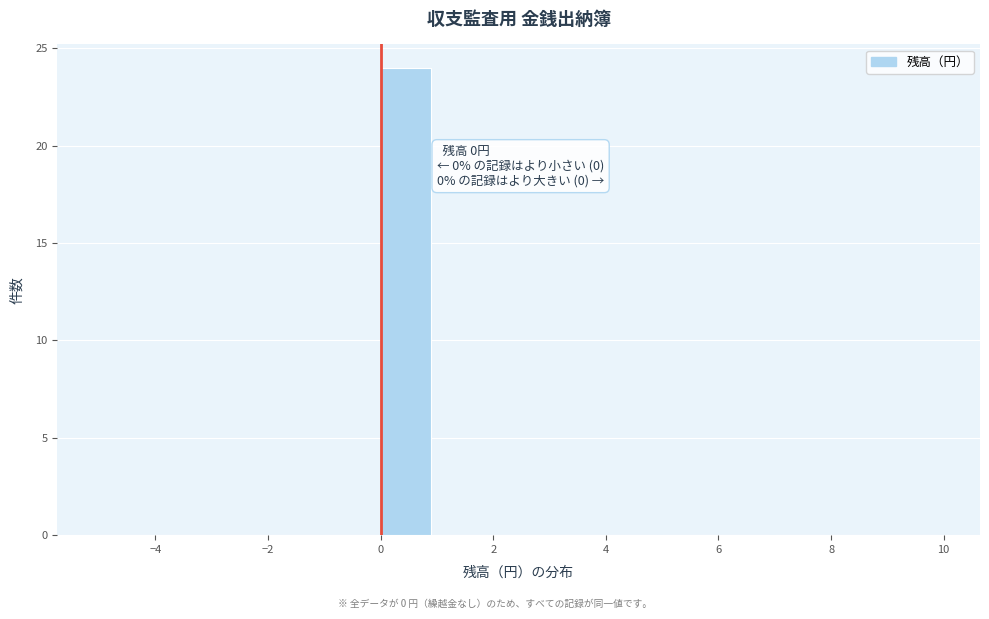

Which range on the x-axis has the tallest bar?

0 to 1